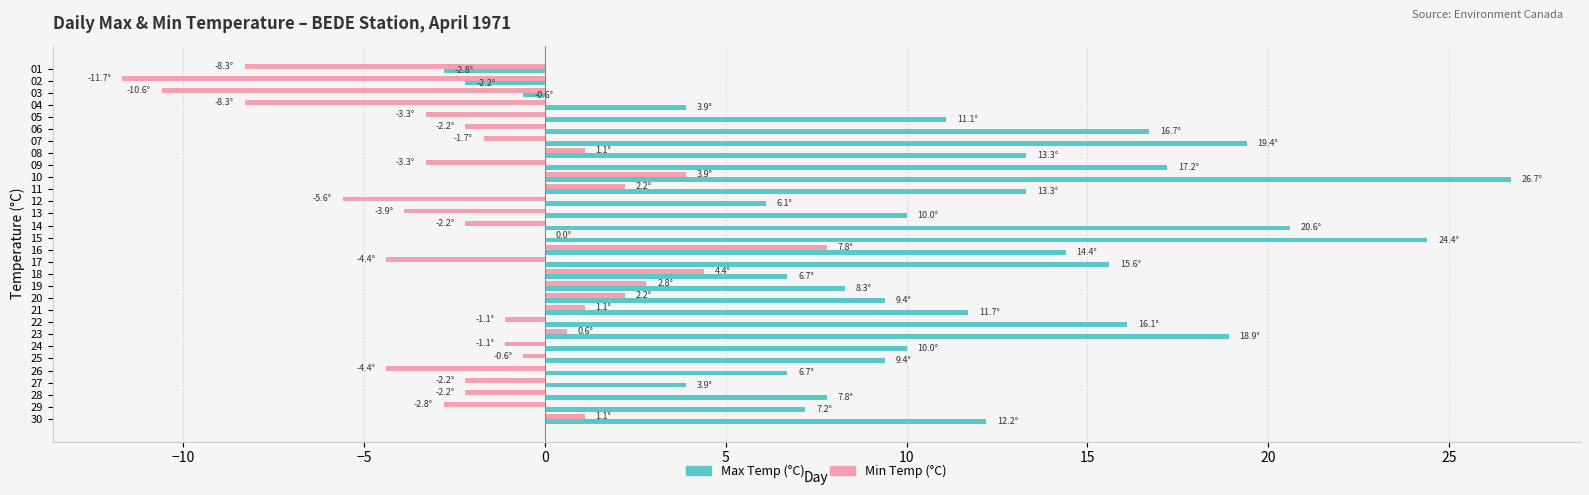

What is the average value of the Min Temp (°C) series?

-1.8